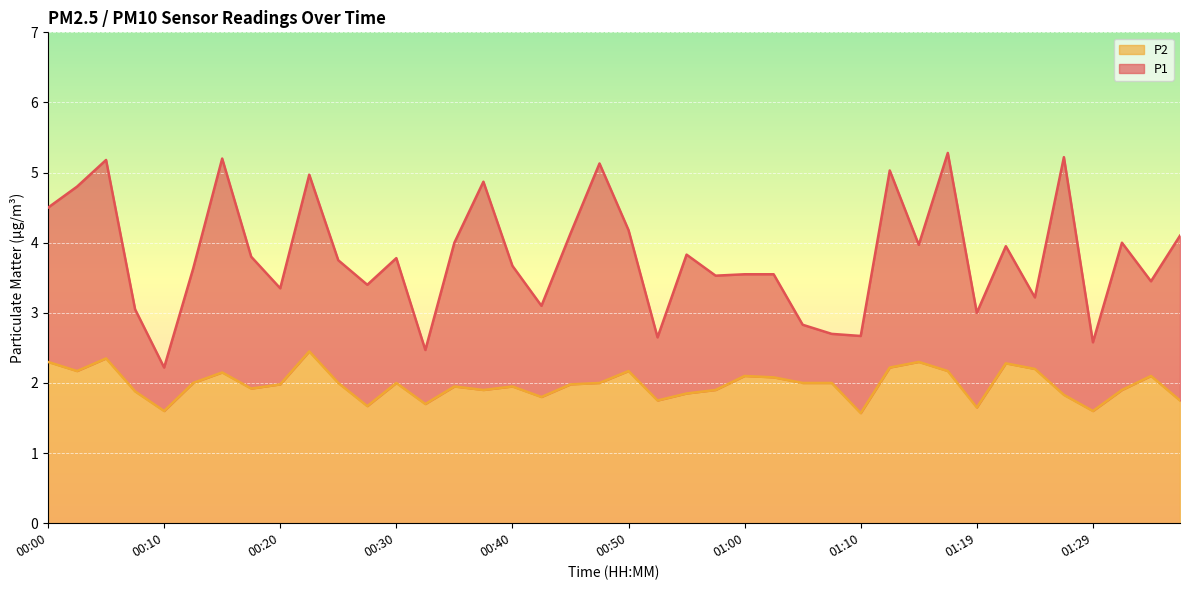

Which series has the widest spread of values?

P1